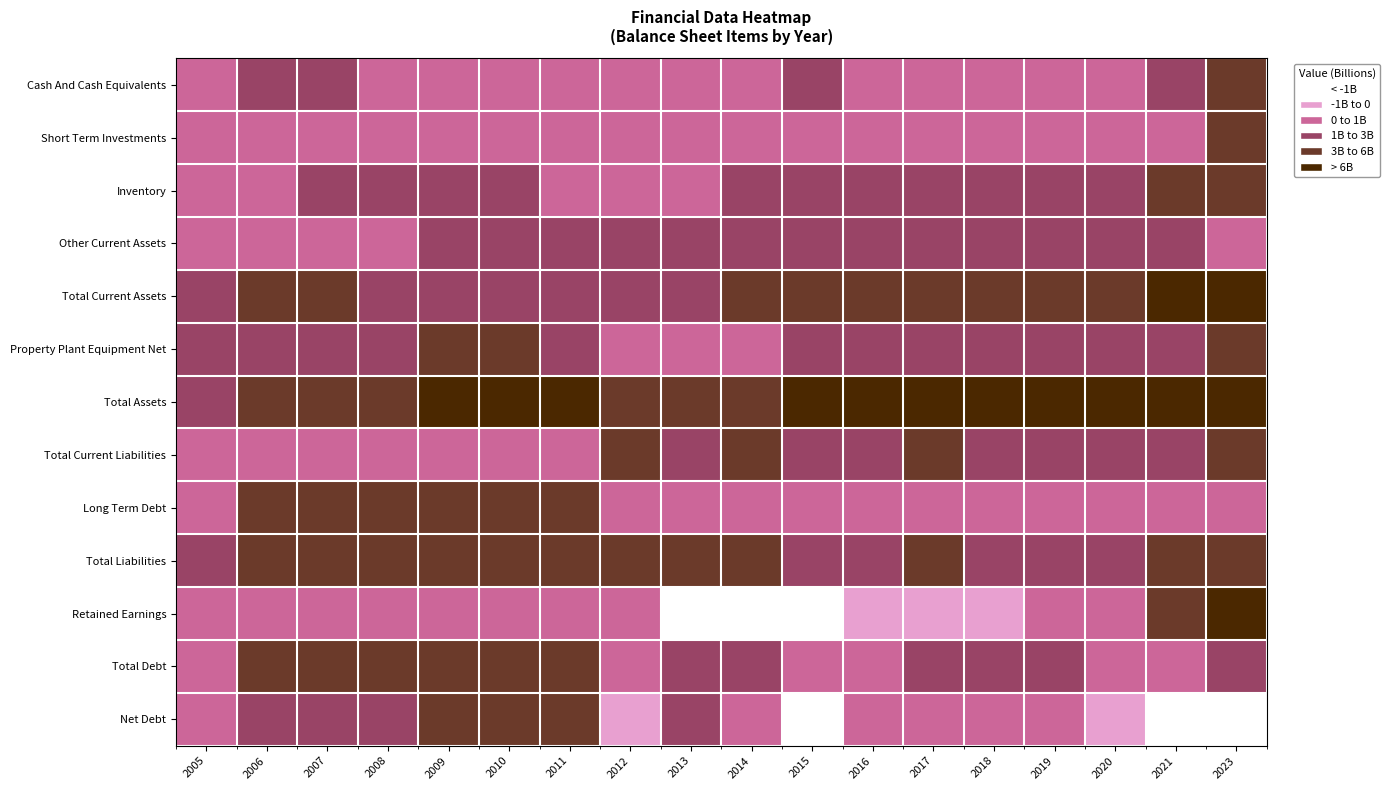

Rank the series at 2011 from highest to lowest value.

Total Assets, Total Liabilities, Long Term Debt, Total Debt, Net Debt, Property Plant Equipment Net, Total Current Assets, Other Current Assets, Inventory, Total Current Liabilities, Cash And Cash Equivalents, Short Term Investments, Retained Earnings